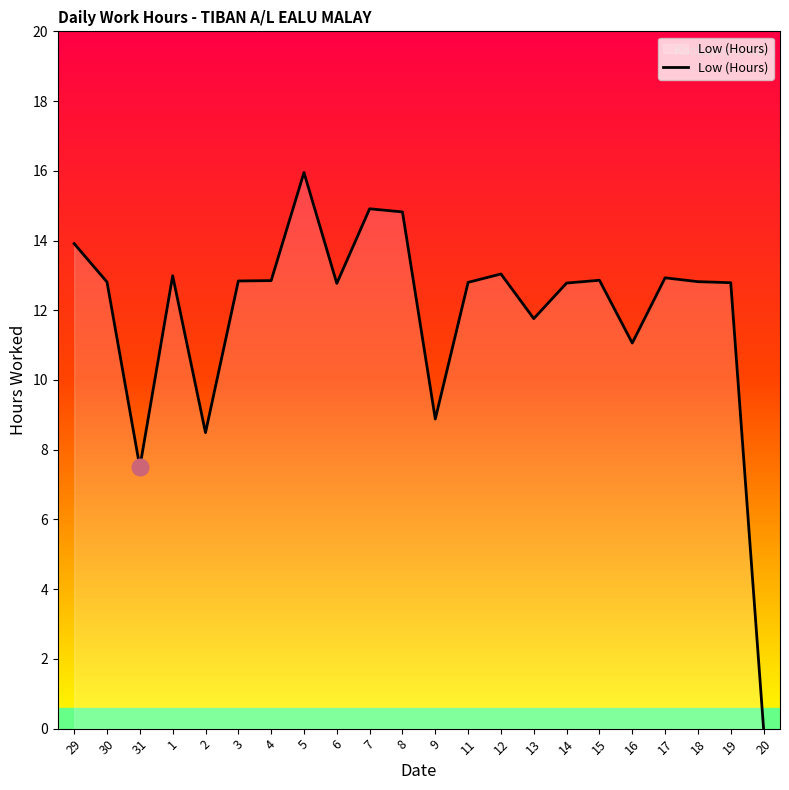

At which label is the value closest to 7?

31